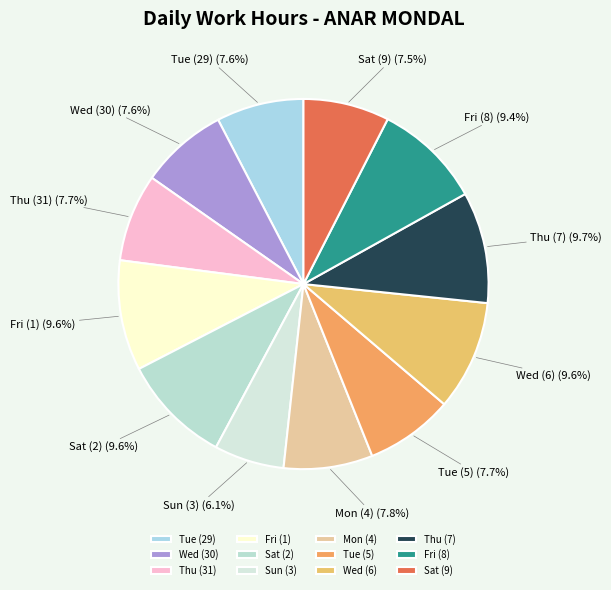

True or false: Fri (8) accounts for 9% of the total.

True